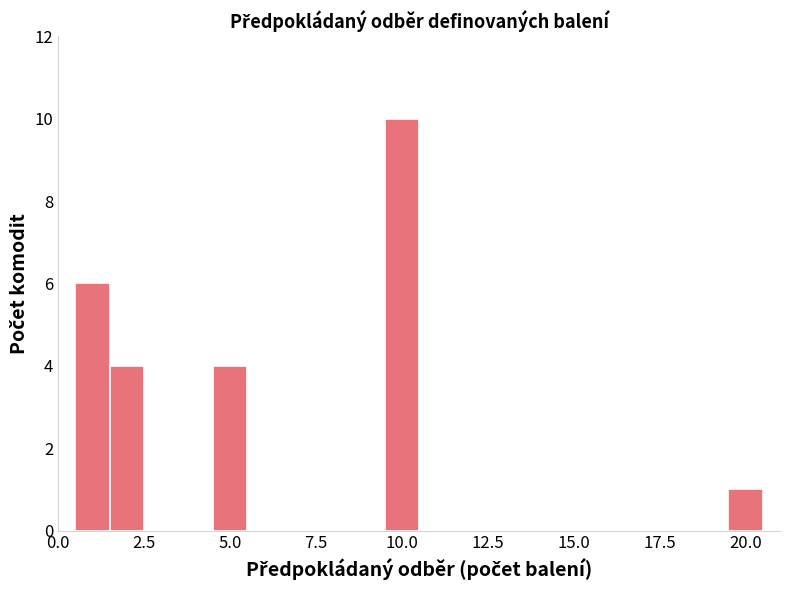

Around what value on the x-axis is the tallest bar? Give the approximate position of its centre, as read against the axis.

10.0